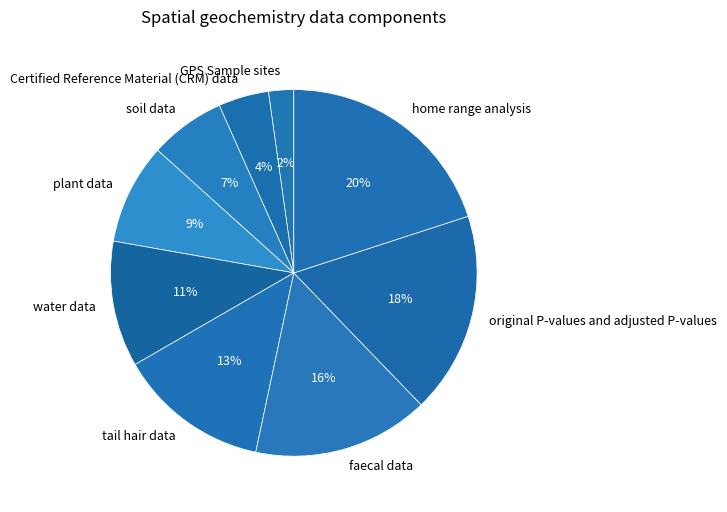

Is original P-values and adjusted P-values the majority of the pie?

No